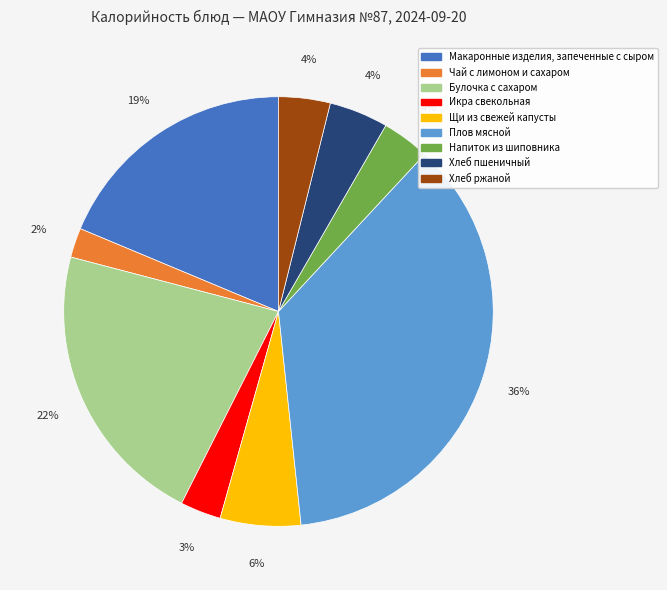

Does any single category account for the majority?

No